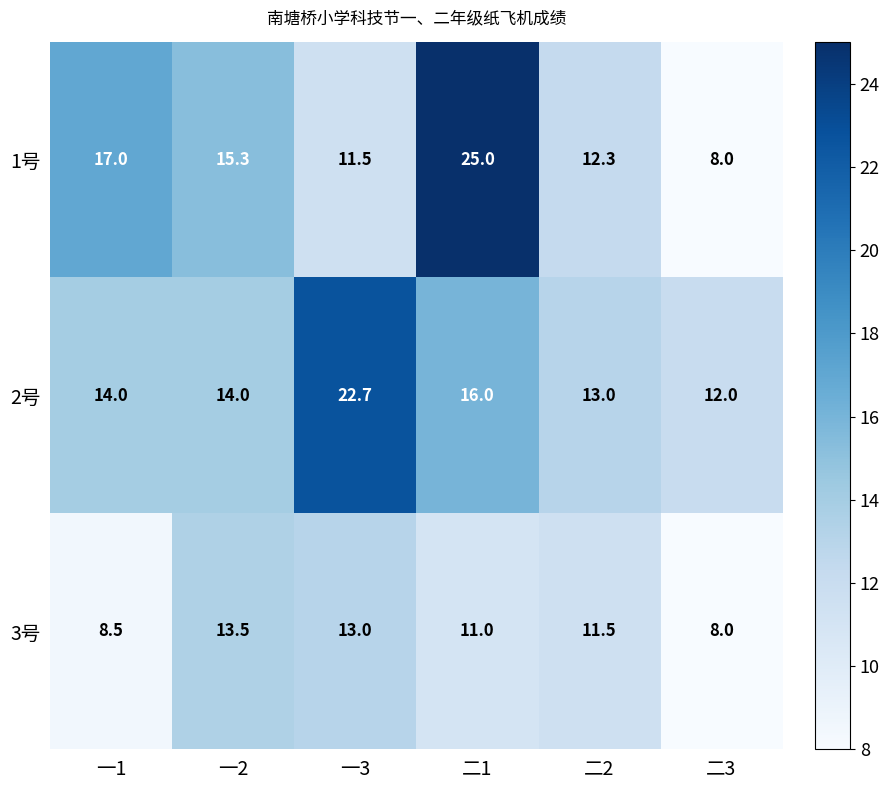

Is it true that 3号 equals 5.0 at 二1?

False